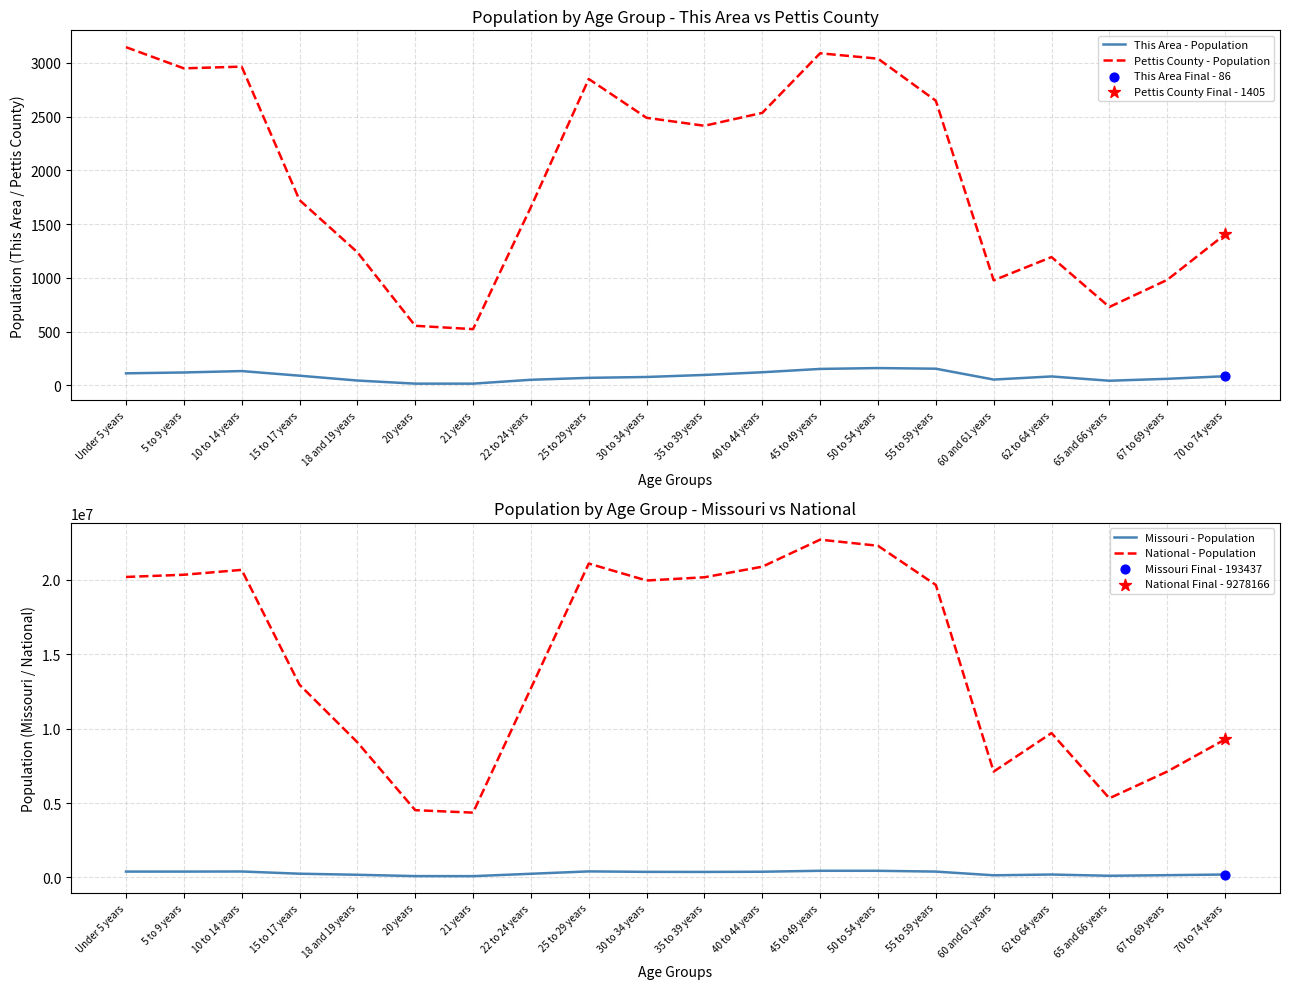

Which series has the largest total across all categories?

National - Population